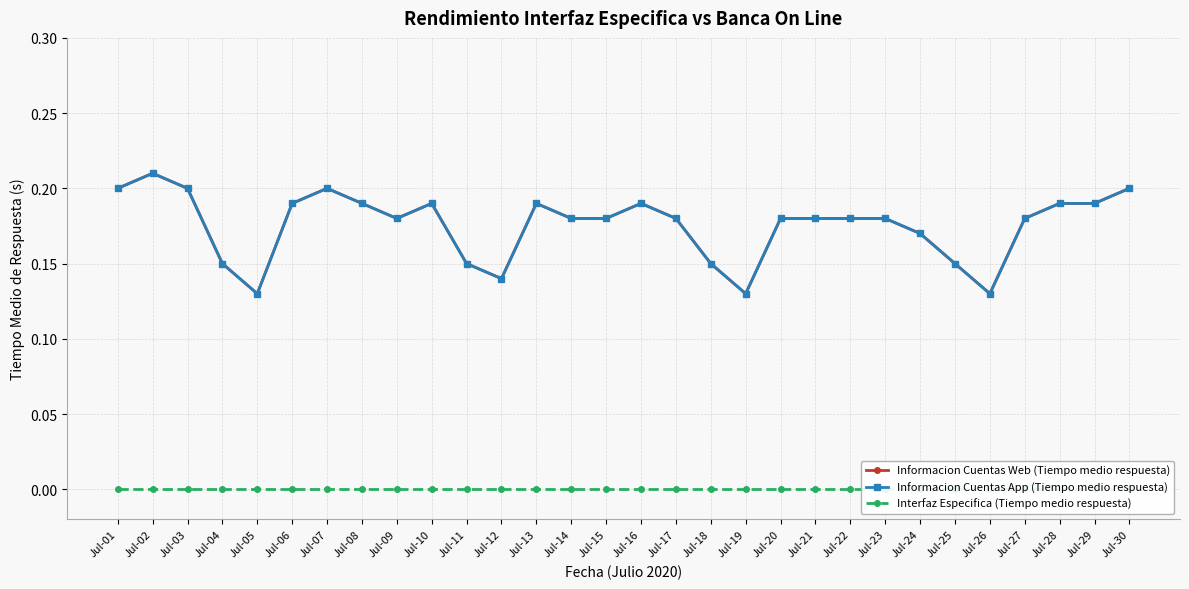

Which has a higher value, Jul-06 or Jul-02?

Jul-02